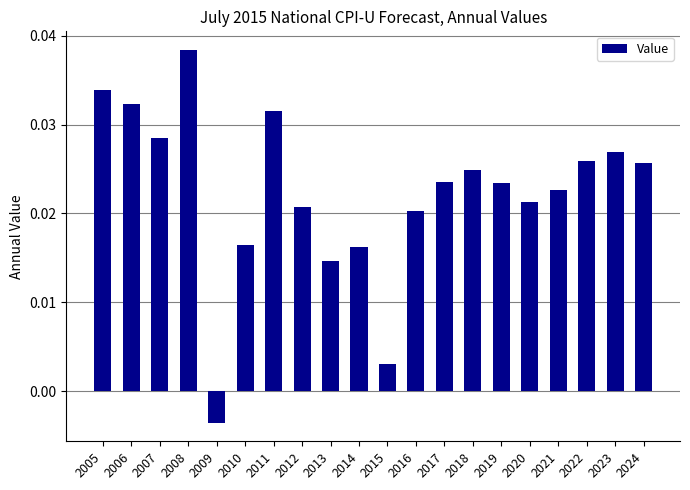

Which category has the highest value across all series?

2008